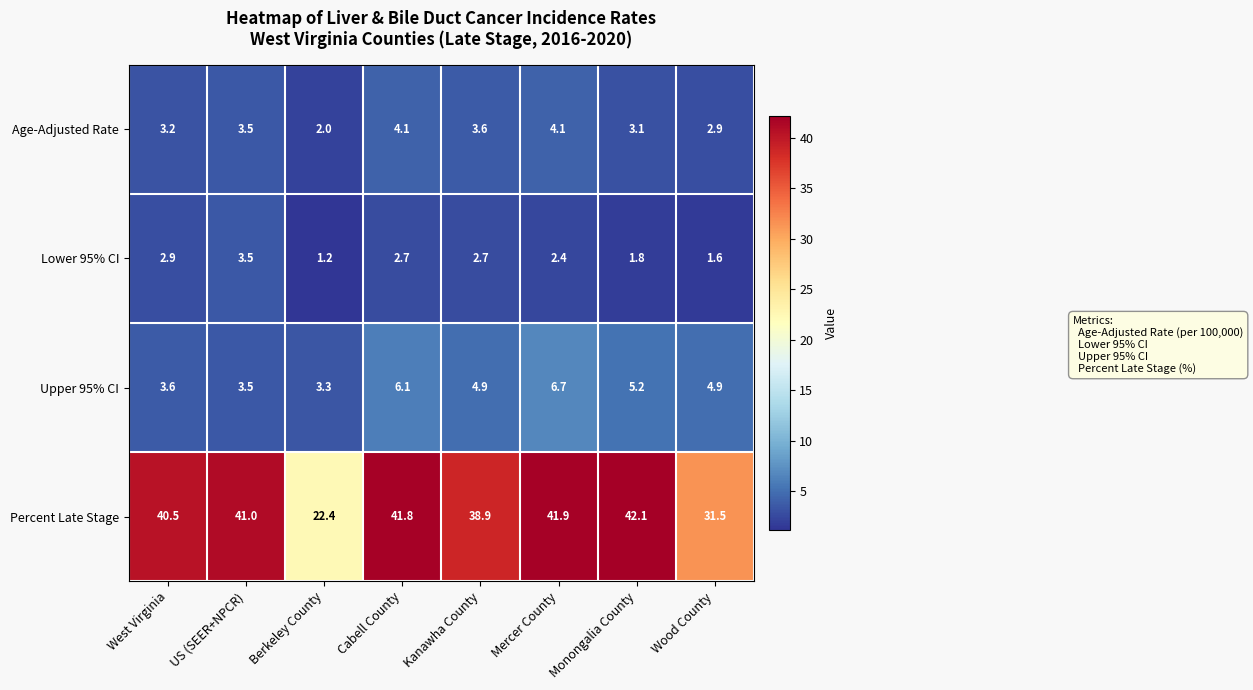

Which series has the widest spread of values?

Percent Late Stage